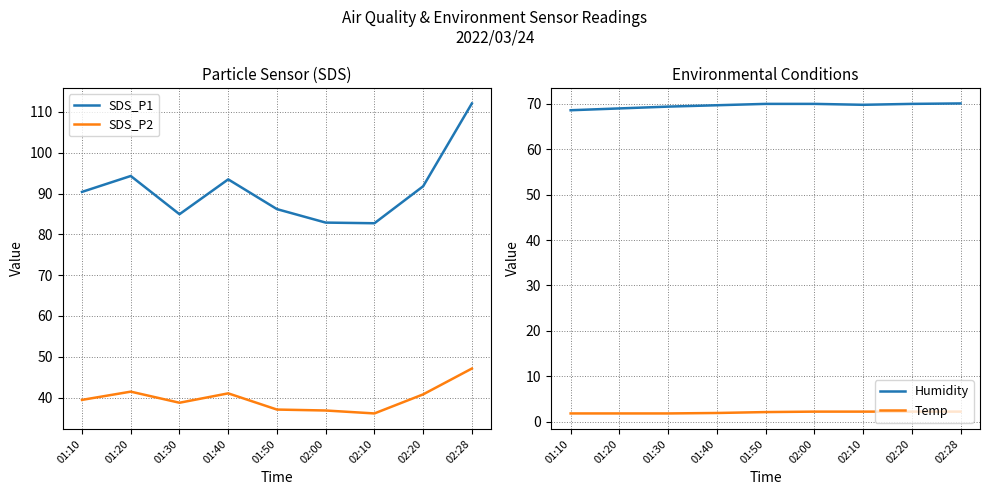

What is the difference between the highest and lowest values at 01:50?

84.1